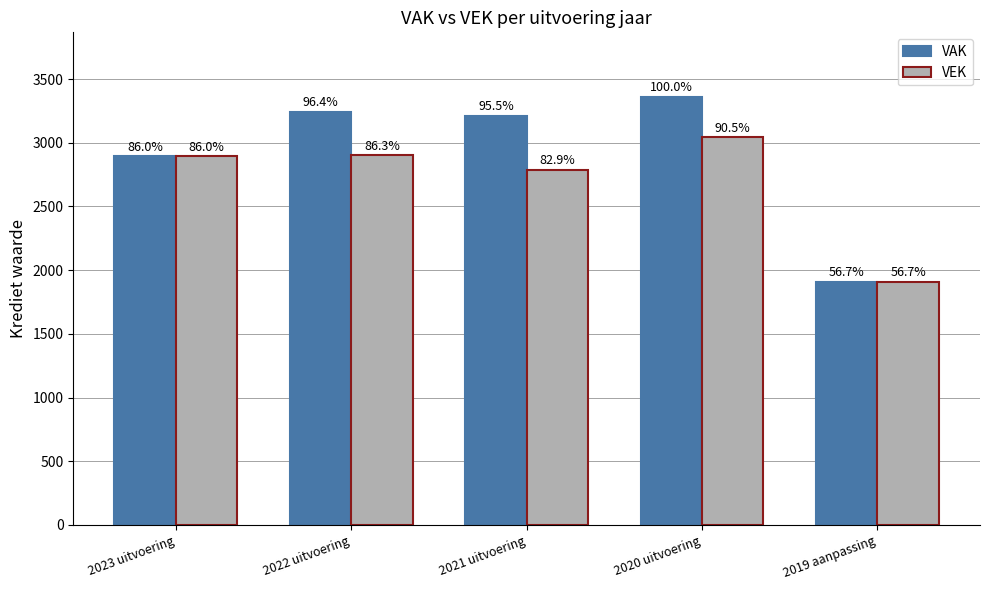

True or false: VAK has a value of 3212 at 2021 uitvoering.

True